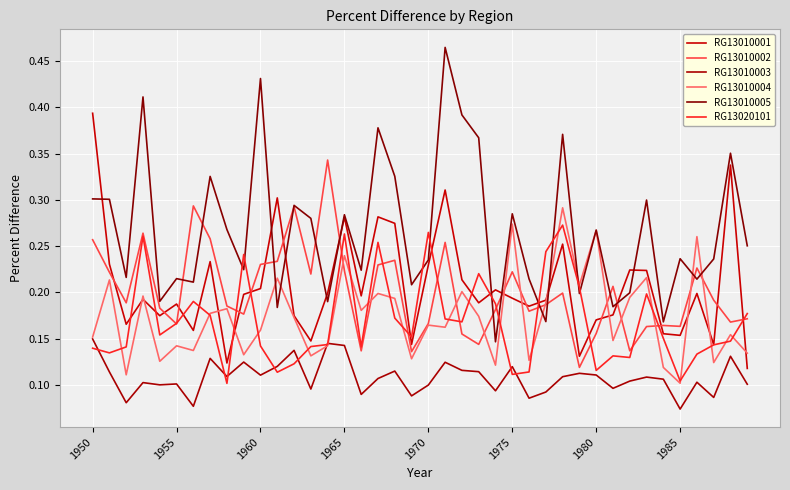

What are all the series names shown in the legend?

RG13010001, RG13010002, RG13010003, RG13010004, RG13010005, RG13020101